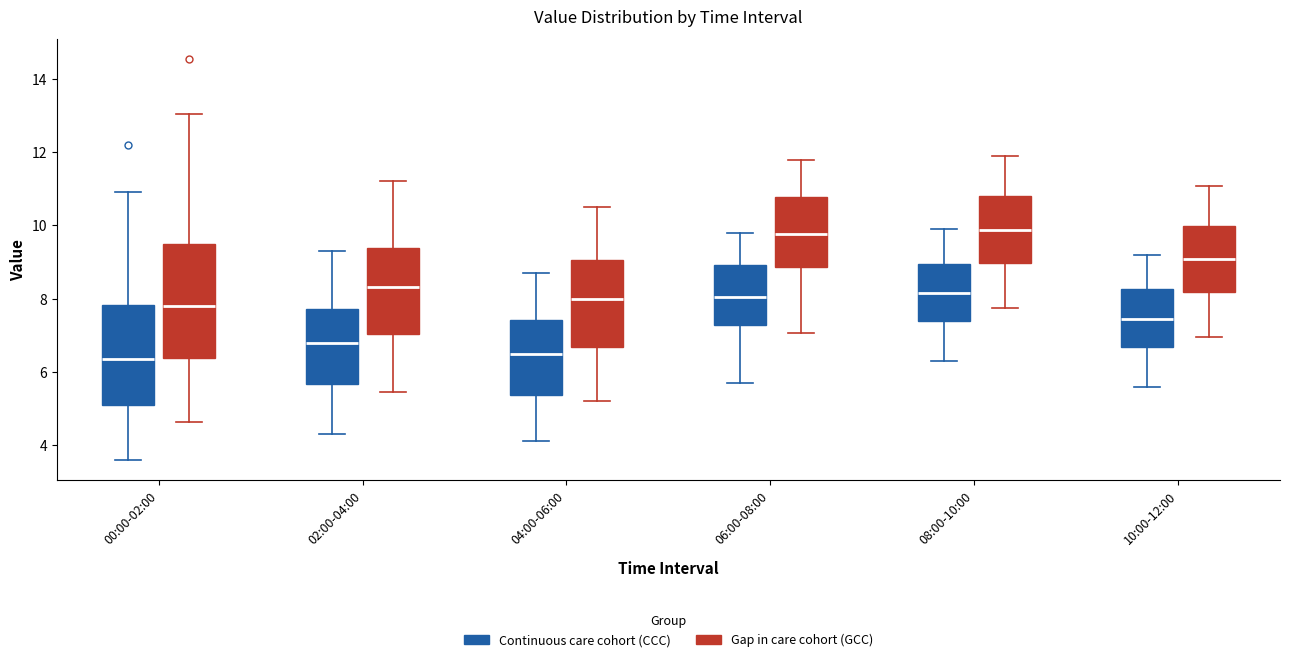

Where does the lower whisker of the box for 04:00-06:00 (Continuous care cohort (CCC)) end on the y-axis? The values are not printed on the chart, so give them approximately, as read against the axis.

4.2